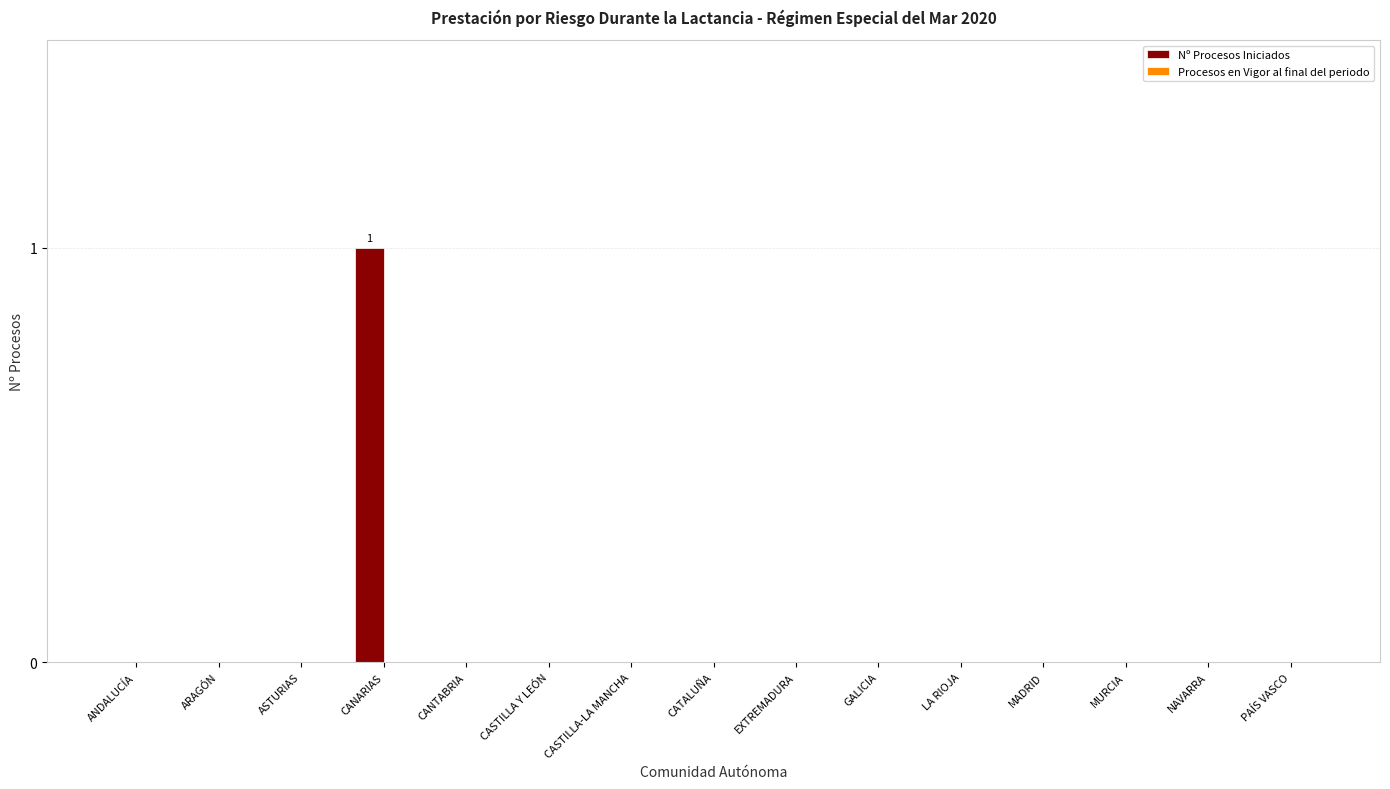

True or false: the data shows -1 at CANTABRIA.

False